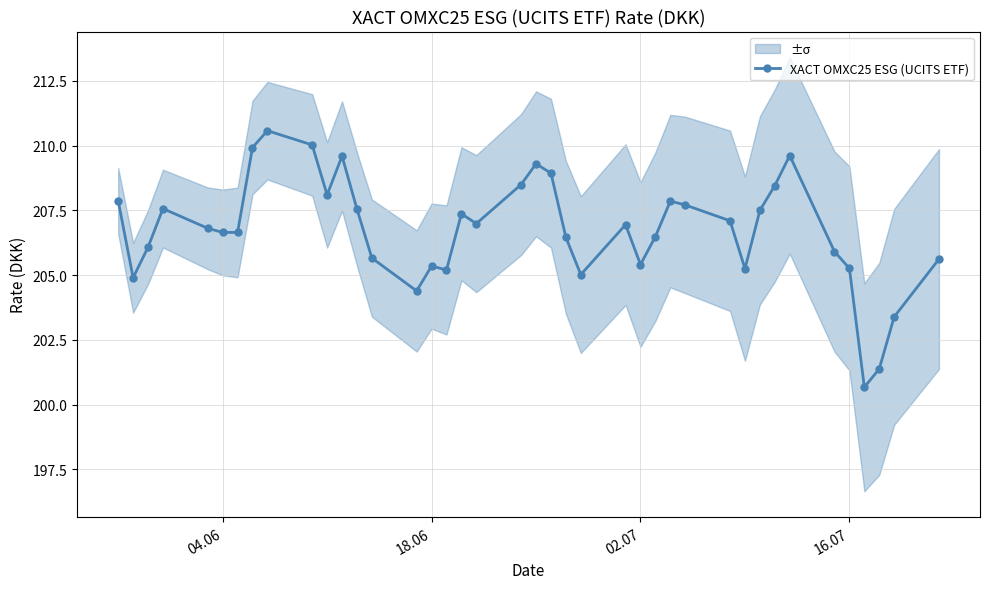

How many points are higher than both their immediate neighbors (excluding endpoints)?

9